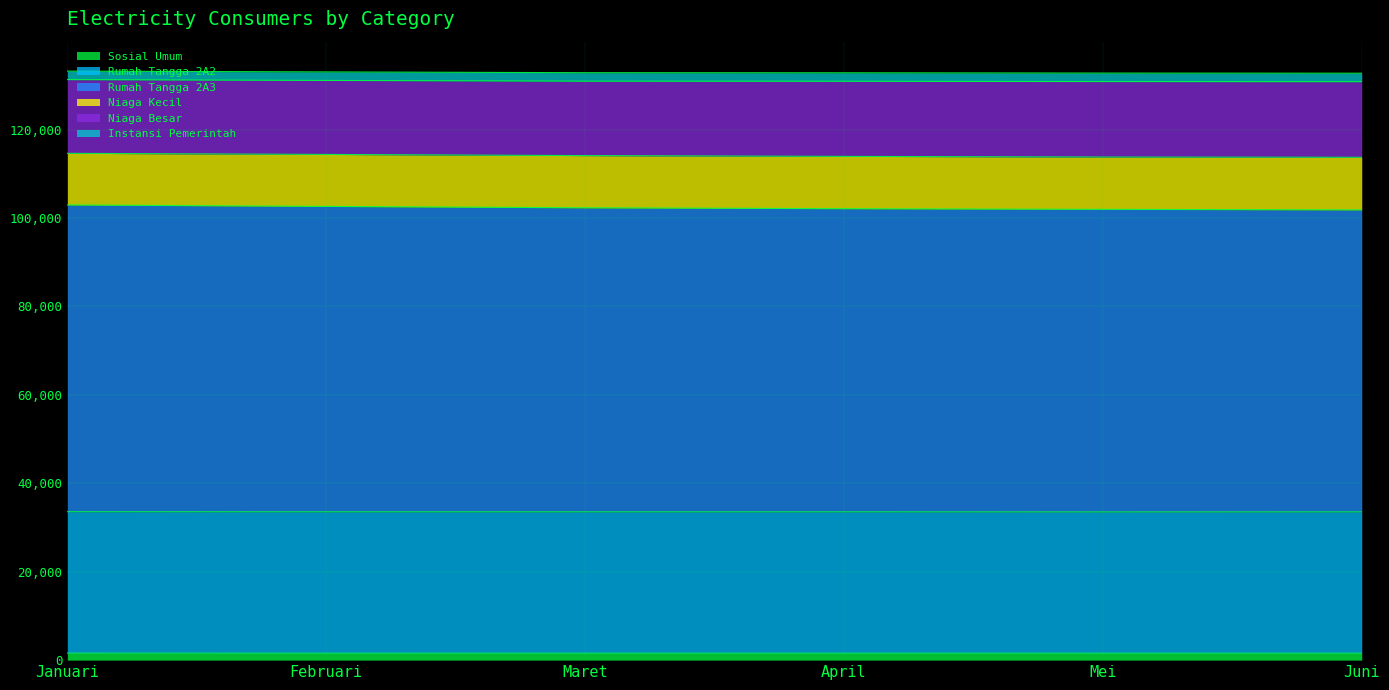

Does the chart have visible grid lines?

Yes